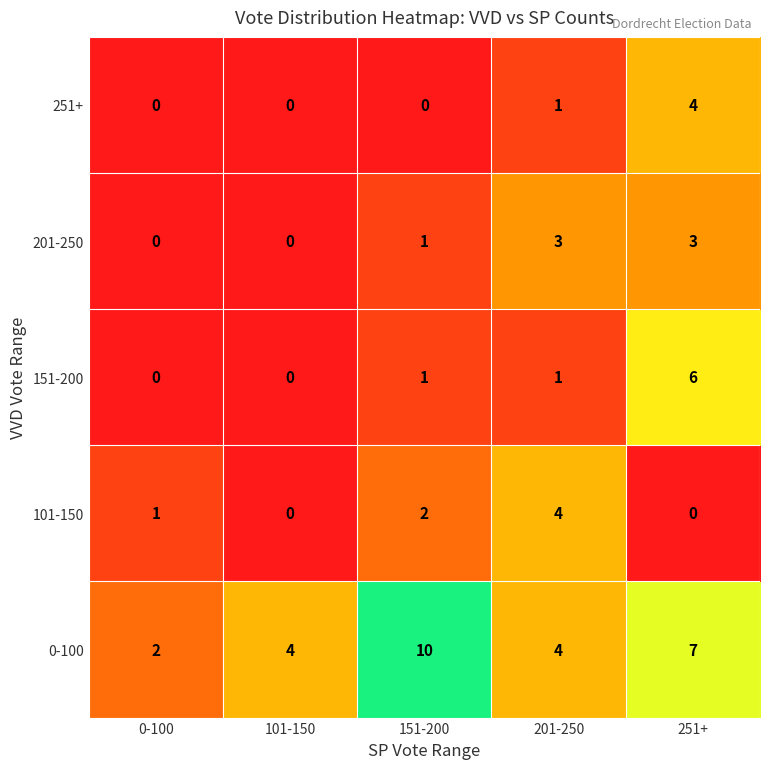

What is the difference between the maximum and second lowest values in the 101-150 series?

4